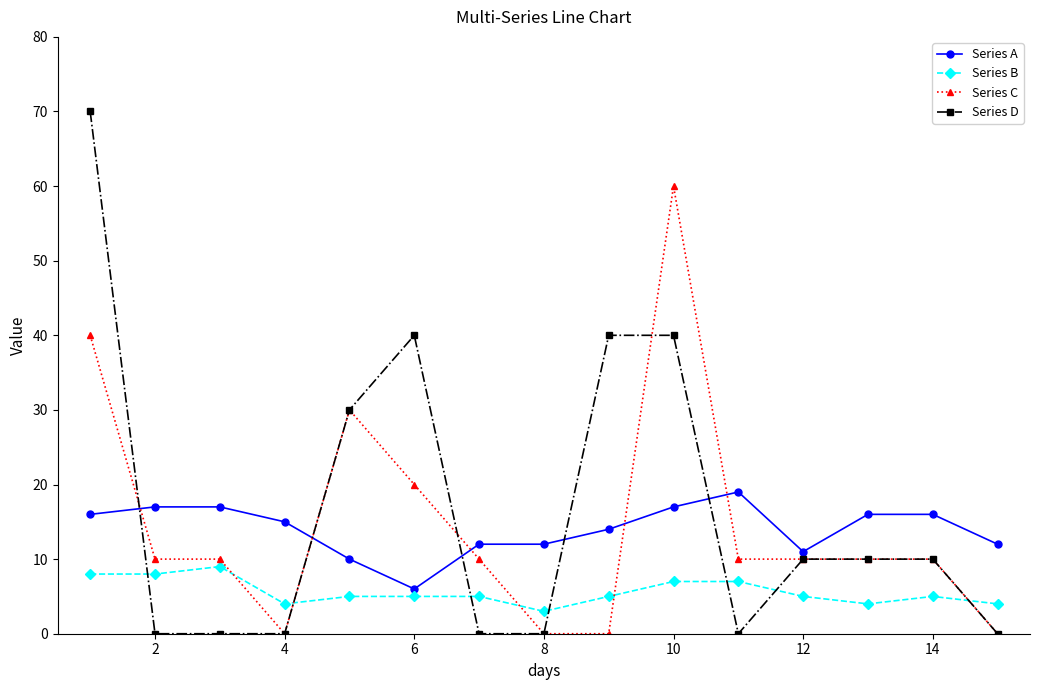

What is the highest value of the Series C series?

60